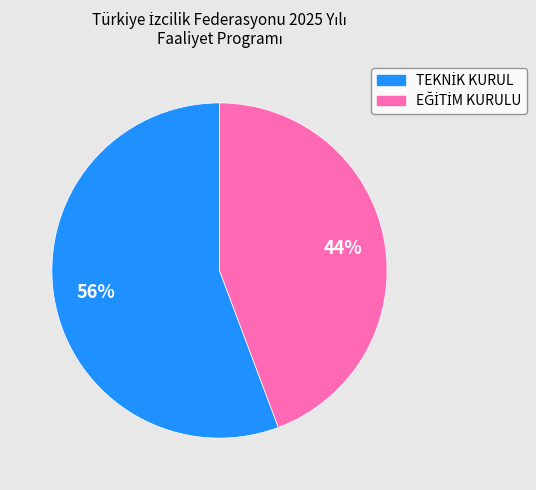

Does any single category account for the majority?

Yes